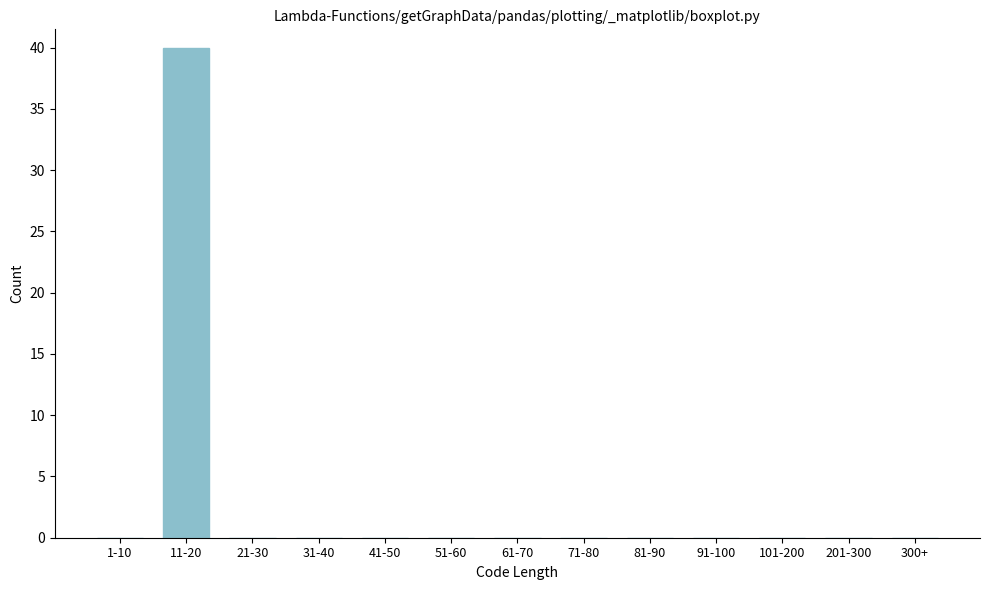

Reading right to left, list all the values displayed in this chart.

300+=0	201-300=0	101-200=0	91-100=0	81-90=0	71-80=0	61-70=0	51-60=0	41-50=0	31-40=0	21-30=0	11-20=40	1-10=0